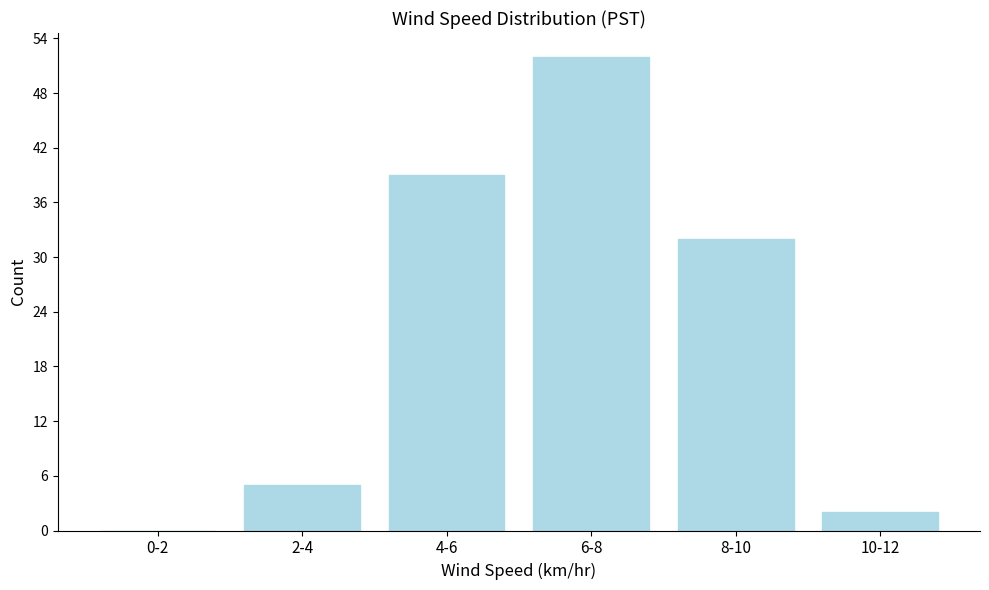

Reading right to left, list all the values displayed in this chart.

10-12=2	8-10=32	6-8=52	4-6=39	2-4=5	0-2=0